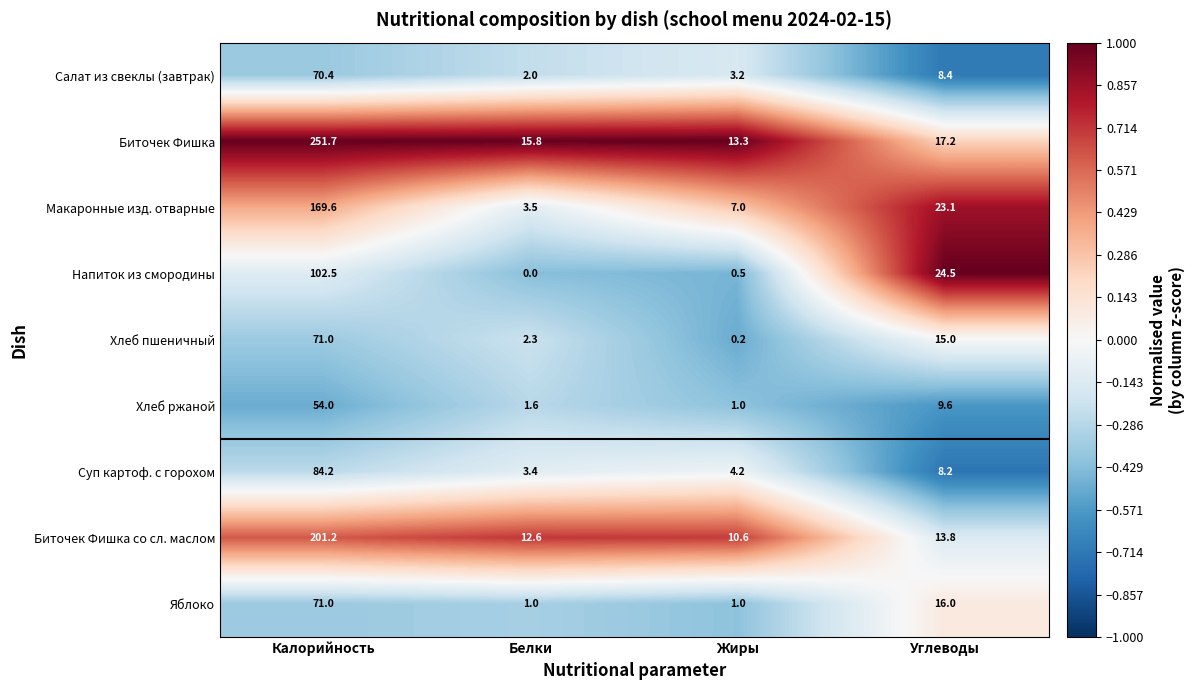

What is the difference between the Салат из свеклы (завтрак) values at Углеводы and Жиры?

5.2